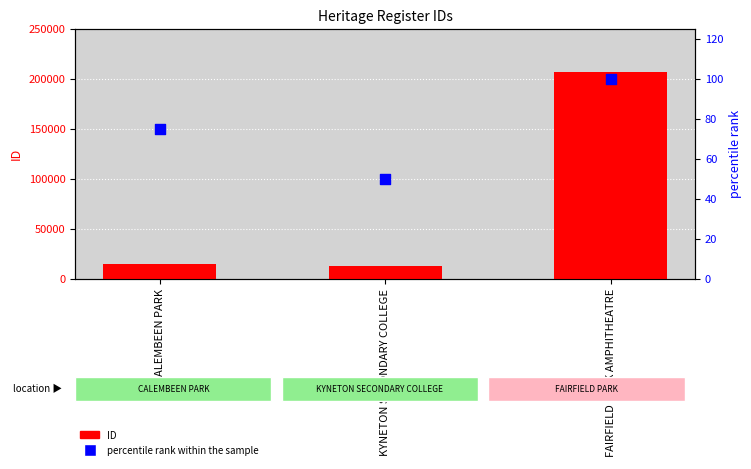

Which series reaches the minimum Y coordinate?

percentile rank within the sample